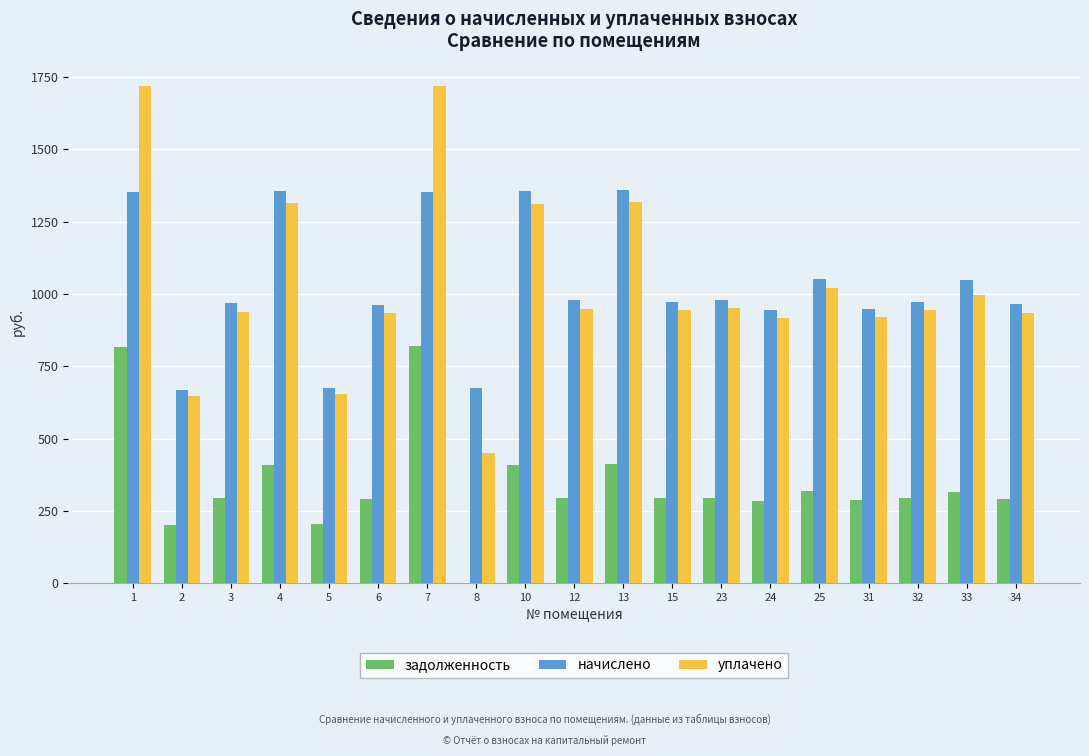

What is the greatest value displayed?

1719.3